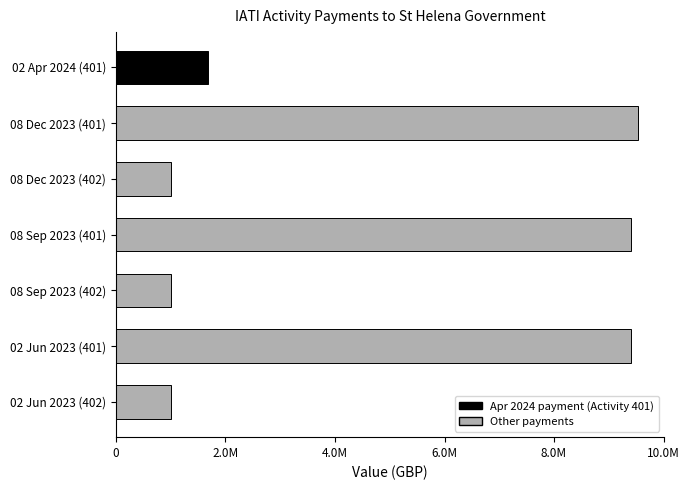

How many bars are there in total?

7